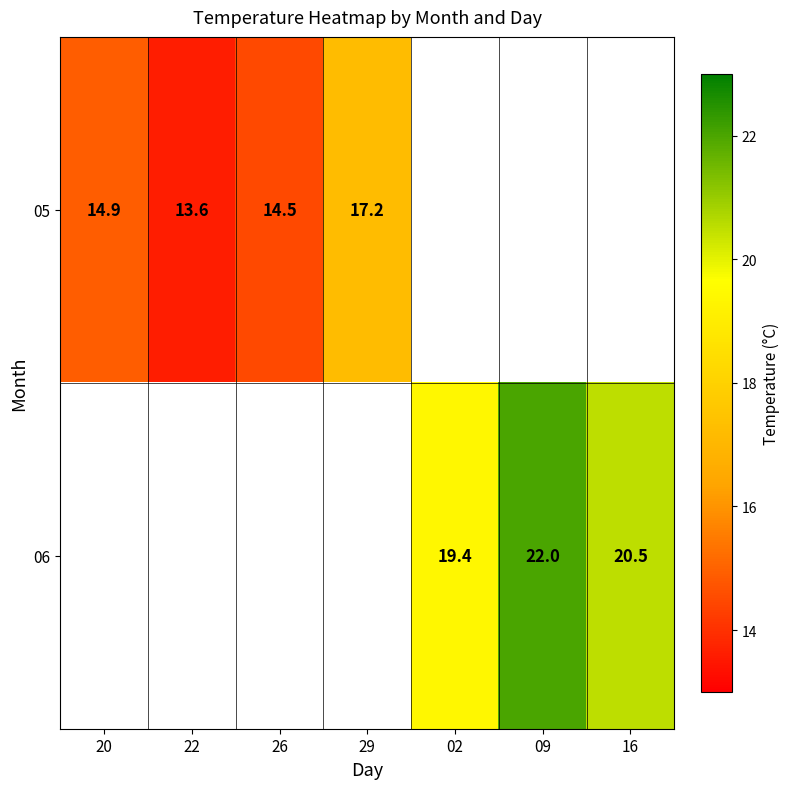

Is the value of 05 at 20 greater than the value of 06 at 16?

No